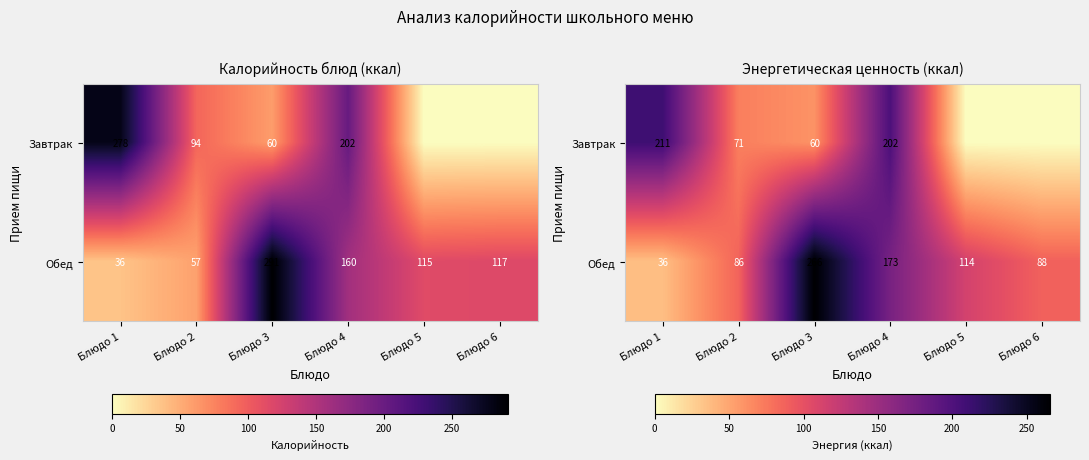

Is it true that Завтрак equals 82.0 at Блюдо 3?

False